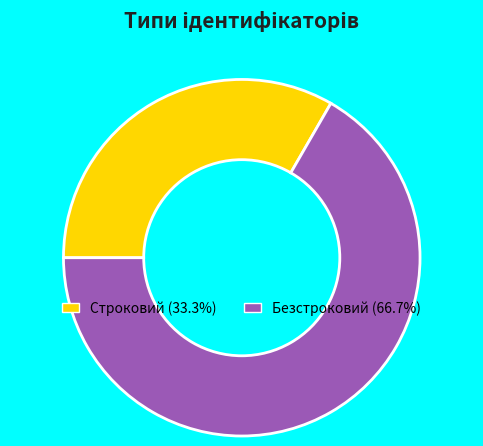

Is there any slice that represents more than half of the pie?

Yes